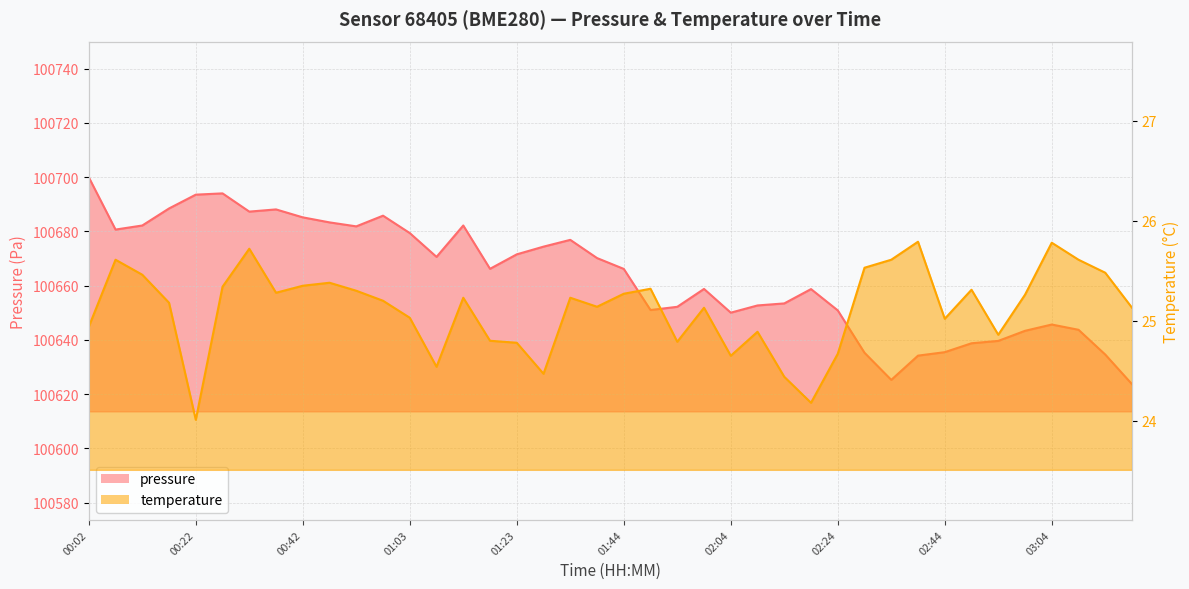

Reading right to left, what are all the values shown in this chart?

pressure: 03:19=100623.6	03:14=100634.6	03:09=100643.7	03:04=100645.6	02:59=100643.3	02:54=100639.6	02:49=100638.7	02:44=100635.4	02:39=100634.2	02:34=100625.2	02:29=100635.2	02:24=100650.8	02:19=100658.7	02:14=100653.4	02:09=100652.7	02:04=100650.0	01:59=100658.8	01:54=100652.2	01:49=100651.0	01:44=100666.1	01:39=100670.1	01:34=100676.8	01:28=100674.3	01:23=100671.5	01:18=100666.2	01:13=100682.1	01:08=100670.6	01:03=100679.3	00:57=100685.8	00:52=100681.8	00:47=100683.3	00:42=100685.1	00:37=100688.1	00:32=100687.2	00:27=100694.0	00:22=100693.5	00:17=100688.4	00:12=100682.1	00:07=100680.6	00:02=100699.9
temperature: 03:19=25.1	03:14=25.5	03:09=25.6	03:04=25.8	02:59=25.3	02:54=24.9	02:49=25.3	02:44=25.0	02:39=25.8	02:34=25.6	02:29=25.5	02:24=24.7	02:19=24.2	02:14=24.4	02:09=24.9	02:04=24.6	01:59=25.1	01:54=24.8	01:49=25.3	01:44=25.3	01:39=25.1	01:34=25.2	01:28=24.5	01:23=24.8	01:18=24.8	01:13=25.2	01:08=24.5	01:03=25.0	00:57=25.2	00:52=25.3	00:47=25.4	00:42=25.4	00:37=25.3	00:32=25.7	00:27=25.3	00:22=24.0	00:17=25.2	00:12=25.5	00:07=25.6	00:02=24.9